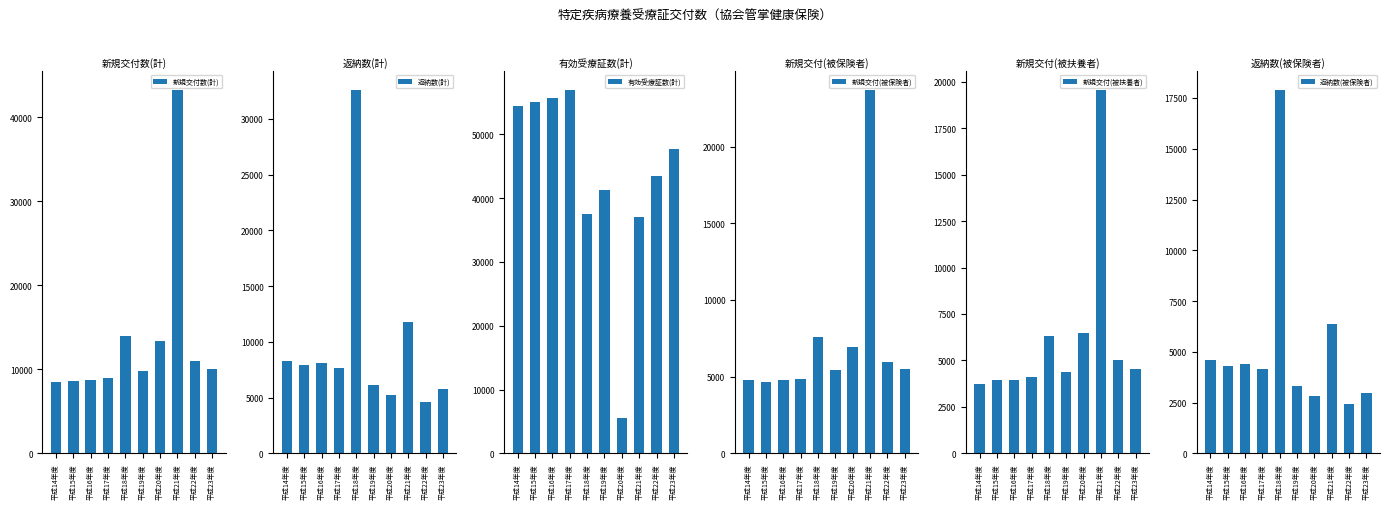

How many data points in 新規交付(被保険者) are above 5473?

4